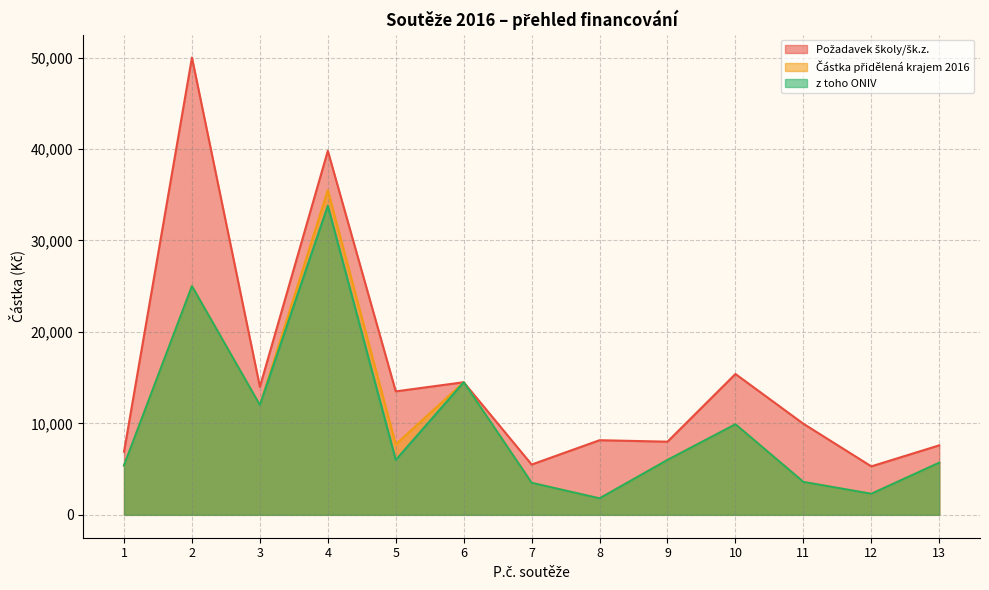

Between 5 and 7, which is larger?

5